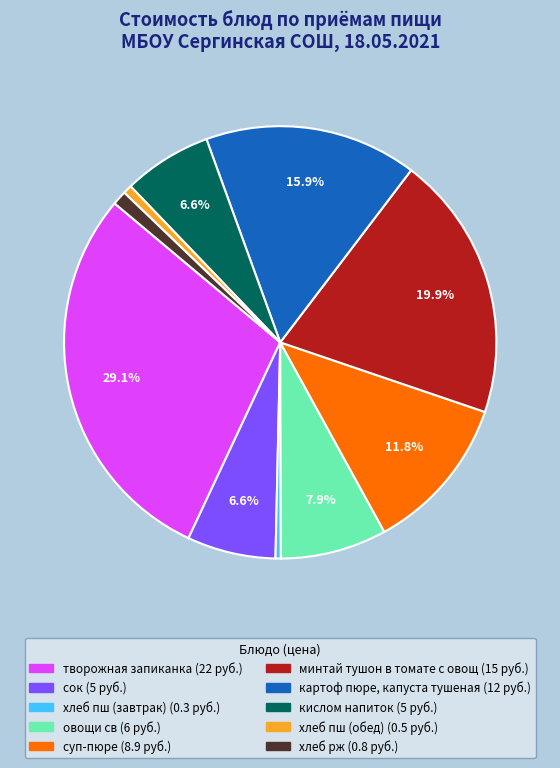

Does any single category account for the majority?

No